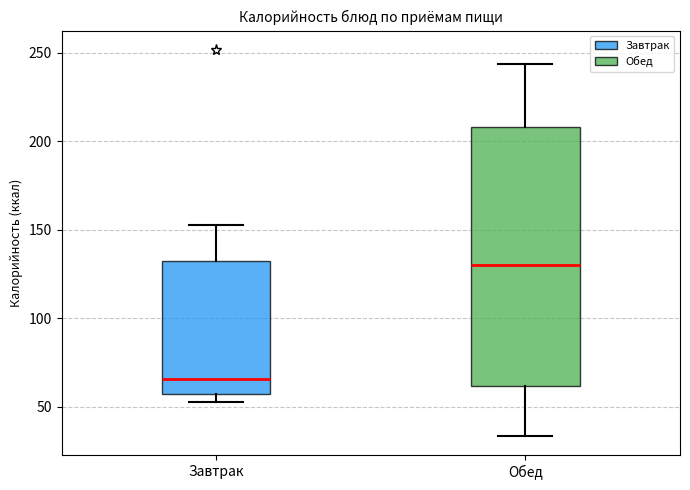

Which box's median line is the lowest?

Завтрак